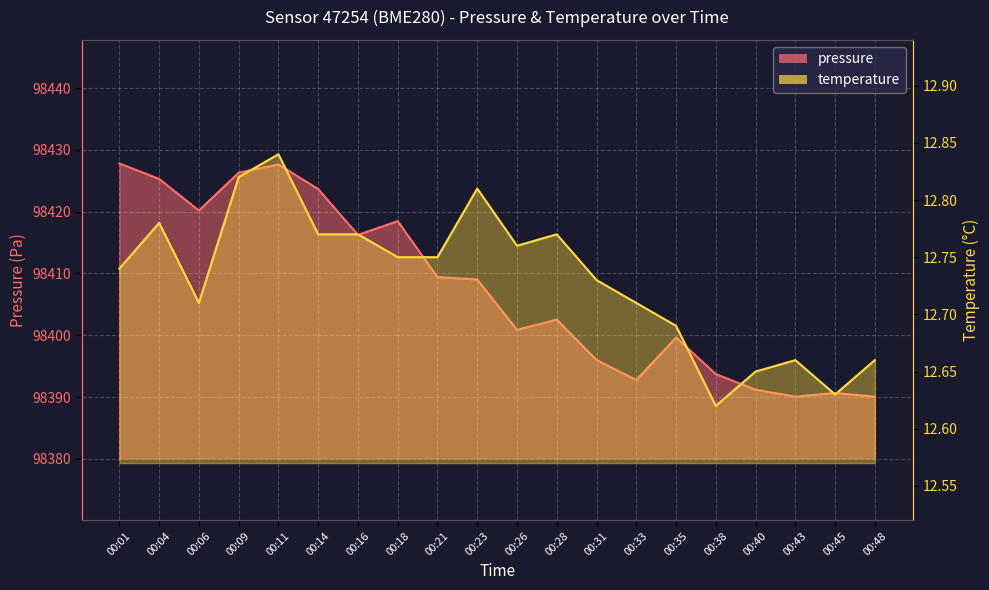

Reading left to right, extract all data points from this chart.

pressure: 98427.8	98425.3	98420.2	98426.3	98427.7	98423.7	98416.2	98418.5	98409.4	98409.0	98400.9	98402.5	98396.0	98392.8	98399.6	98393.7	98391.2	98390.1	98390.7	98390.1
temperature: 12.7	12.8	12.7	12.8	12.8	12.8	12.8	12.8	12.8	12.8	12.8	12.8	12.7	12.7	12.7	12.6	12.7	12.7	12.6	12.7